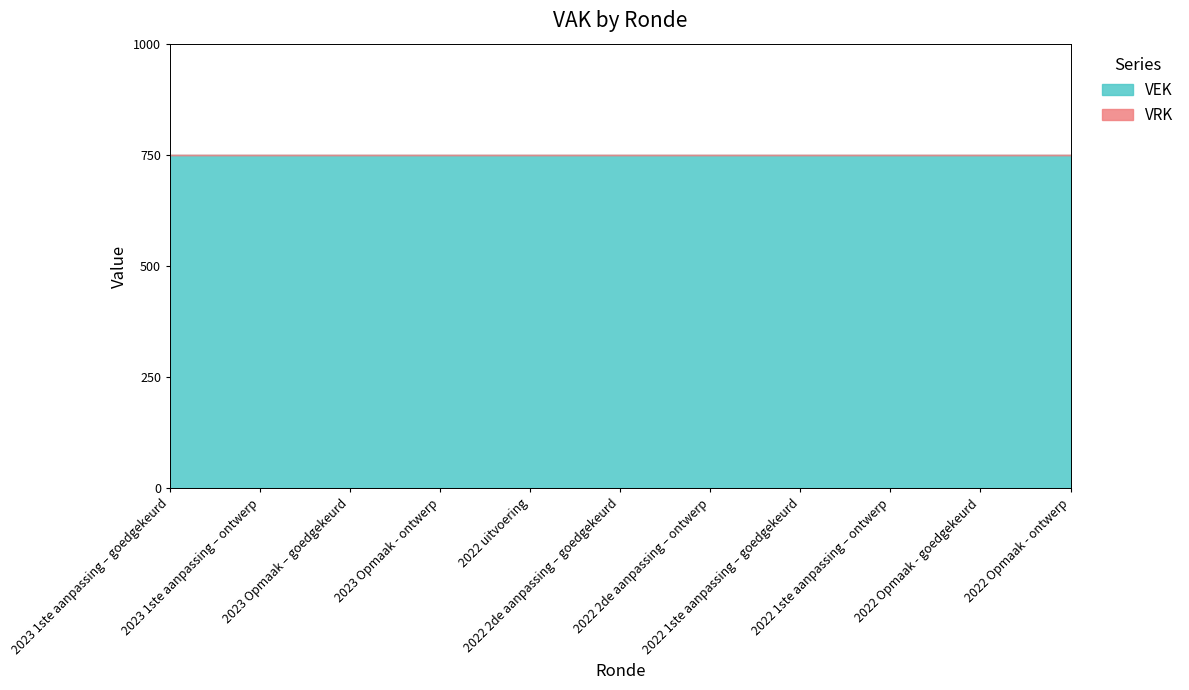

Reading left to right, list all the values displayed in this chart.

VEK: 2023 1ste aanpassing – goedgekeurd=750	2023 1ste aanpassing – ontwerp=750	2023 Opmaak – goedgekeurd=750	2023 Opmaak - ontwerp=750	2022 uitvoering=750	2022 2de aanpassing – goedgekeurd=750	2022 2de aanpassing – ontwerp=750	2022 1ste aanpassing – goedgekeurd=750	2022 1ste aanpassing – ontwerp=750	2022 Opmaak - goedgekeurd=750	2022 Opmaak - ontwerp=750
VRK: 2023 1ste aanpassing – goedgekeurd=0	2023 1ste aanpassing – ontwerp=0	2023 Opmaak – goedgekeurd=0	2023 Opmaak - ontwerp=0	2022 uitvoering=0	2022 2de aanpassing – goedgekeurd=0	2022 2de aanpassing – ontwerp=0	2022 1ste aanpassing – goedgekeurd=0	2022 1ste aanpassing – ontwerp=0	2022 Opmaak - goedgekeurd=0	2022 Opmaak - ontwerp=0